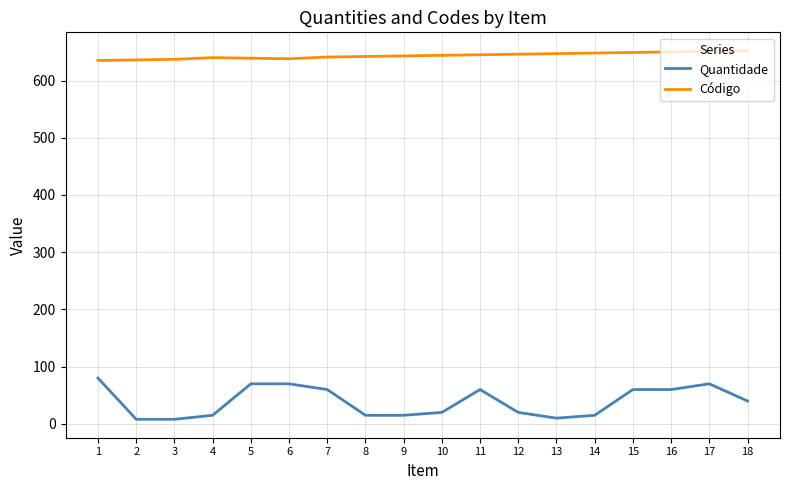

What is the highest value of the Quantidade series?

80